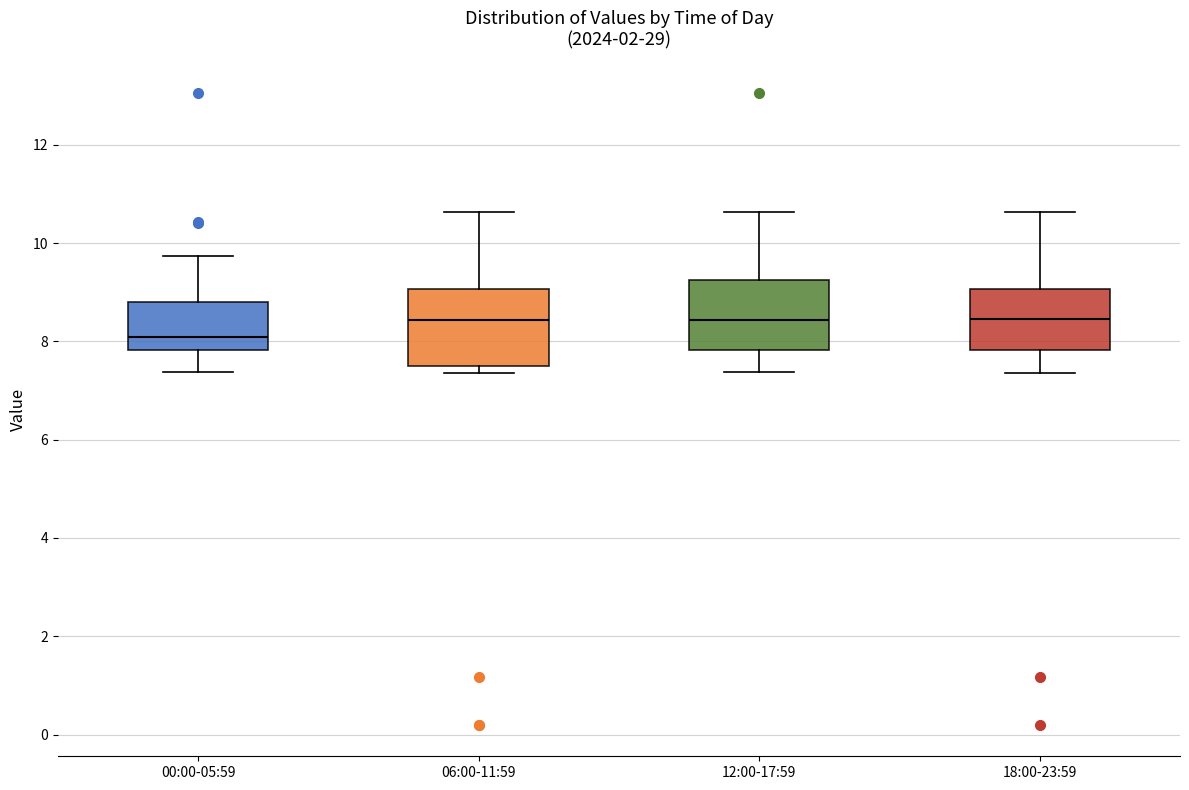

Where does the upper whisker of the box for 12:00-17:59 end on the y-axis? The values are not printed on the chart, so give them approximately, as read against the axis.

10.6